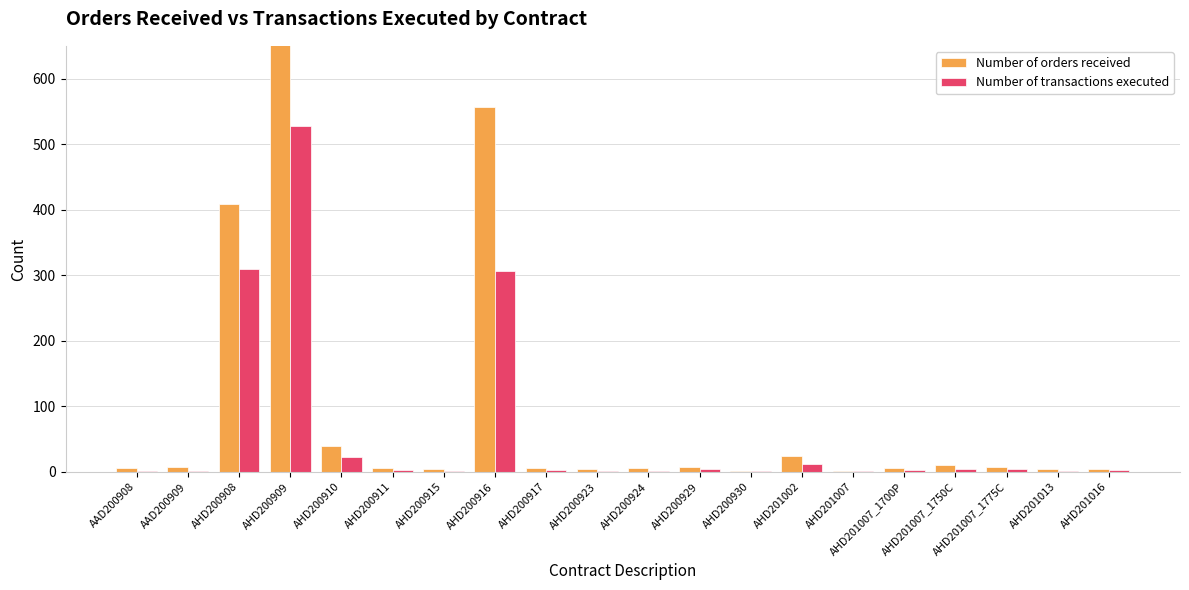

What is the total value across all series at AHD200929?

12